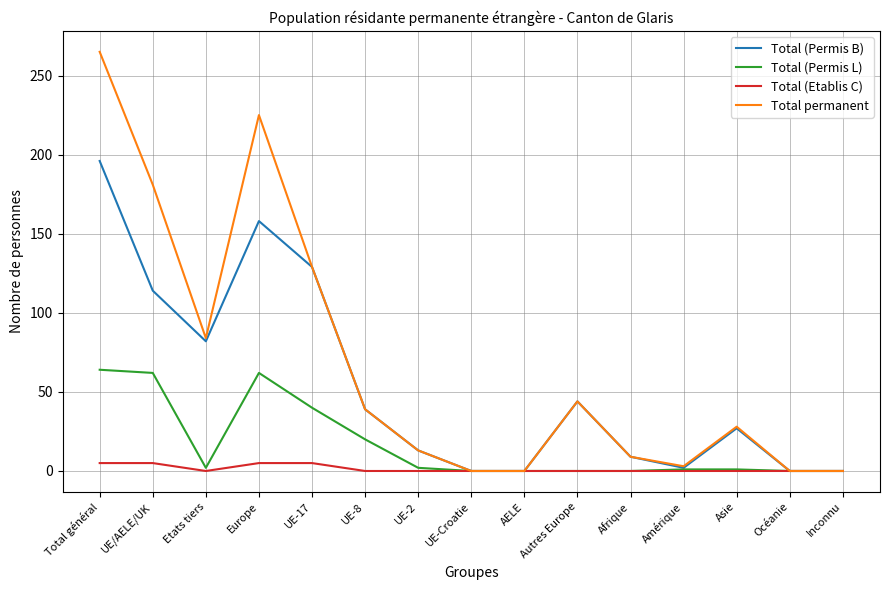

At which label does Total (Permis B) reach its peak?

Total général